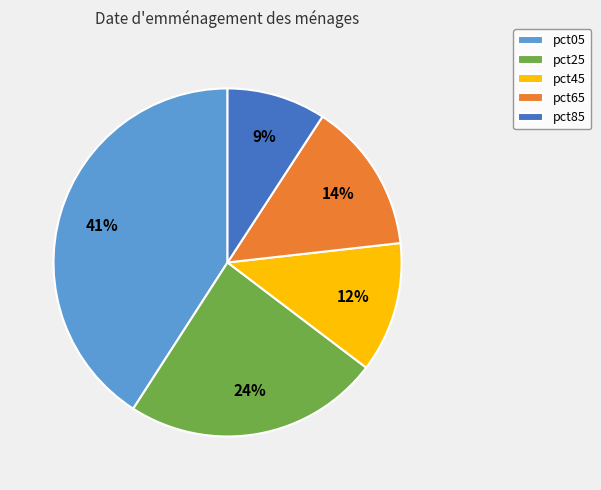

To the nearest percent, what percentage of the pie is pct25?

24%